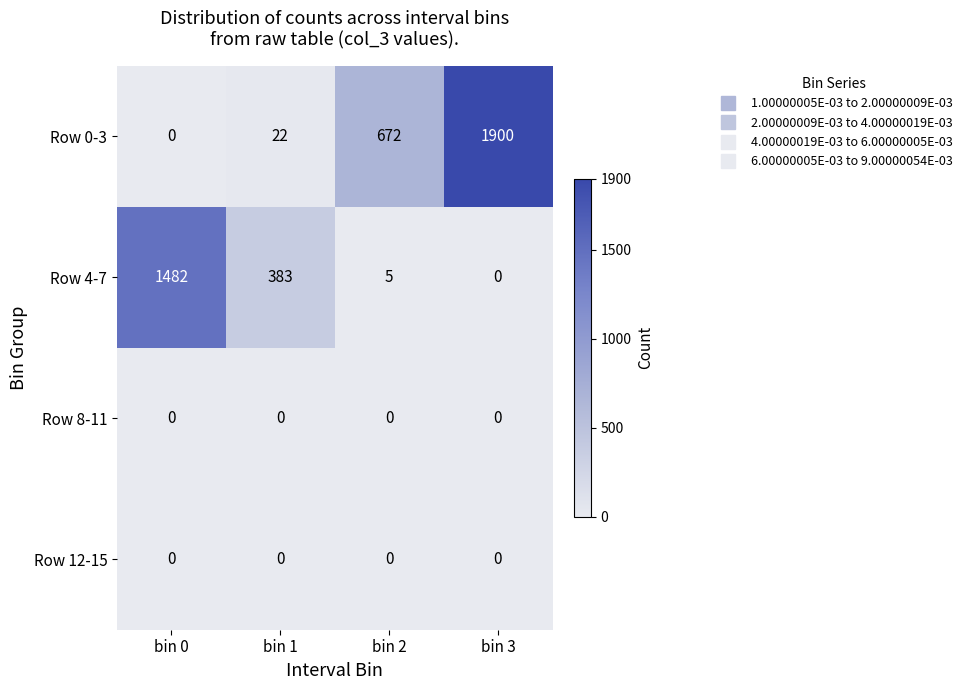

What is the sum of the Row 0-3 values at bin 2 and bin 3?

2572